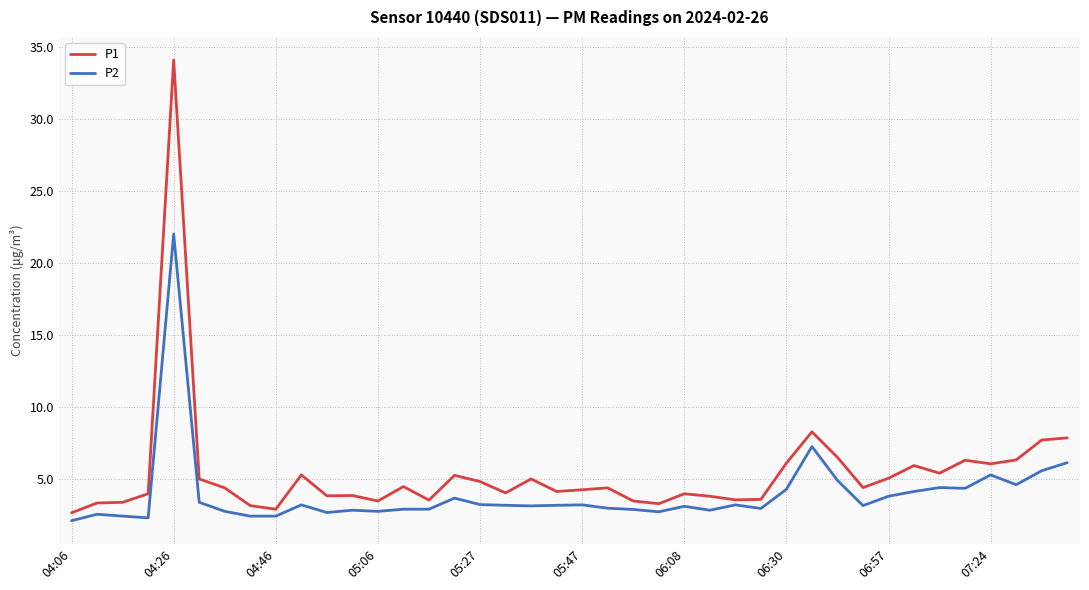

What are all the series names shown in the legend?

P1, P2